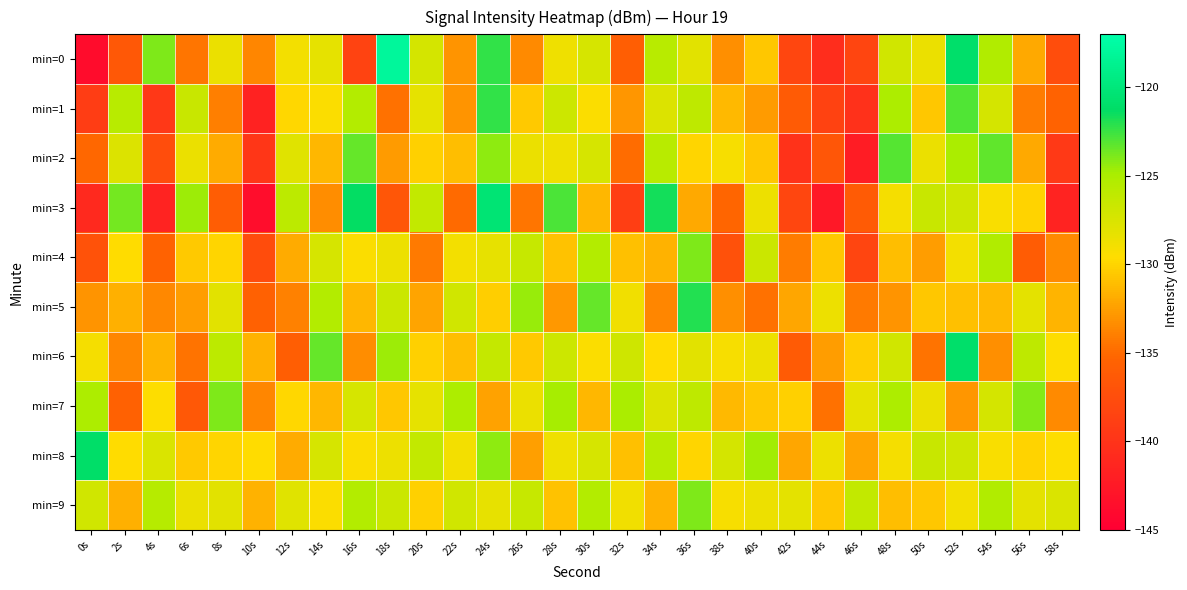

At which category is the sum across all series the highest?

24s